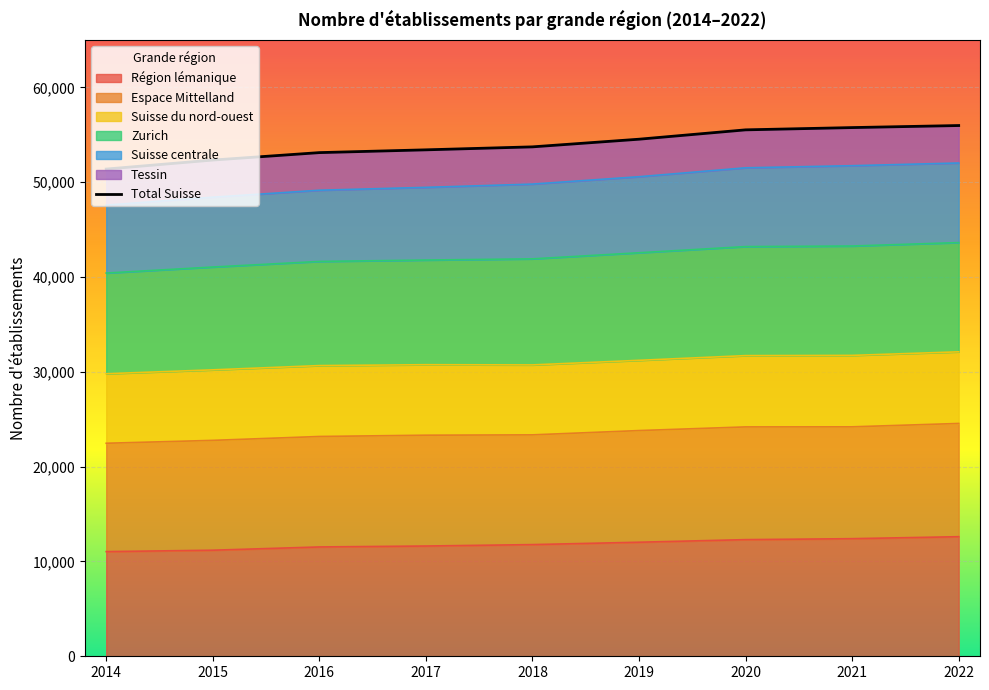

Rank the categories by Région lémanique value from highest to lowest.

2022, 2021, 2020, 2019, 2018, 2017, 2016, 2015, 2014